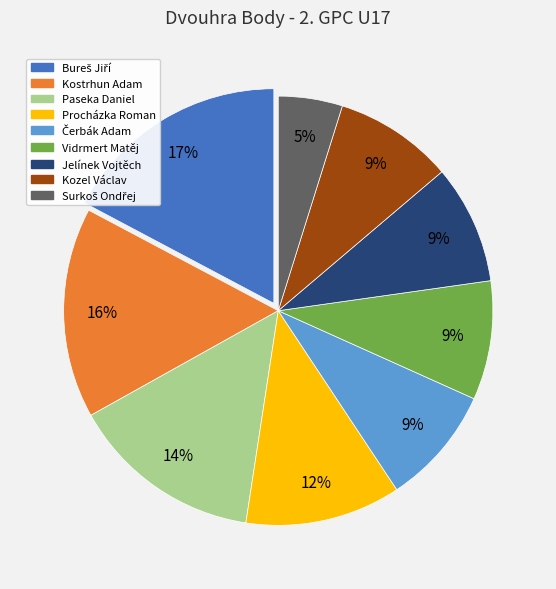

To the nearest percent, what is the combined percentage of Vidrmert Matěj and Jelínek Vojtěch?

18%